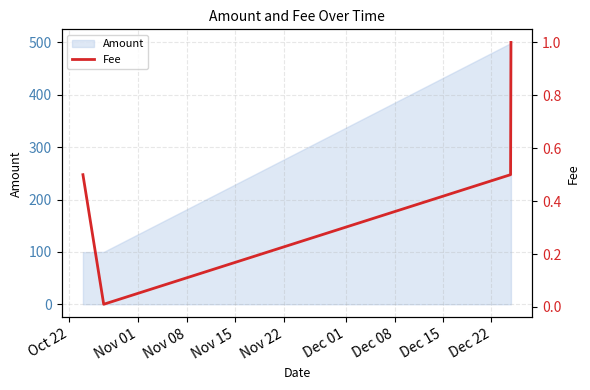

True or false: Amount has more than 2 interior local peaks.

False